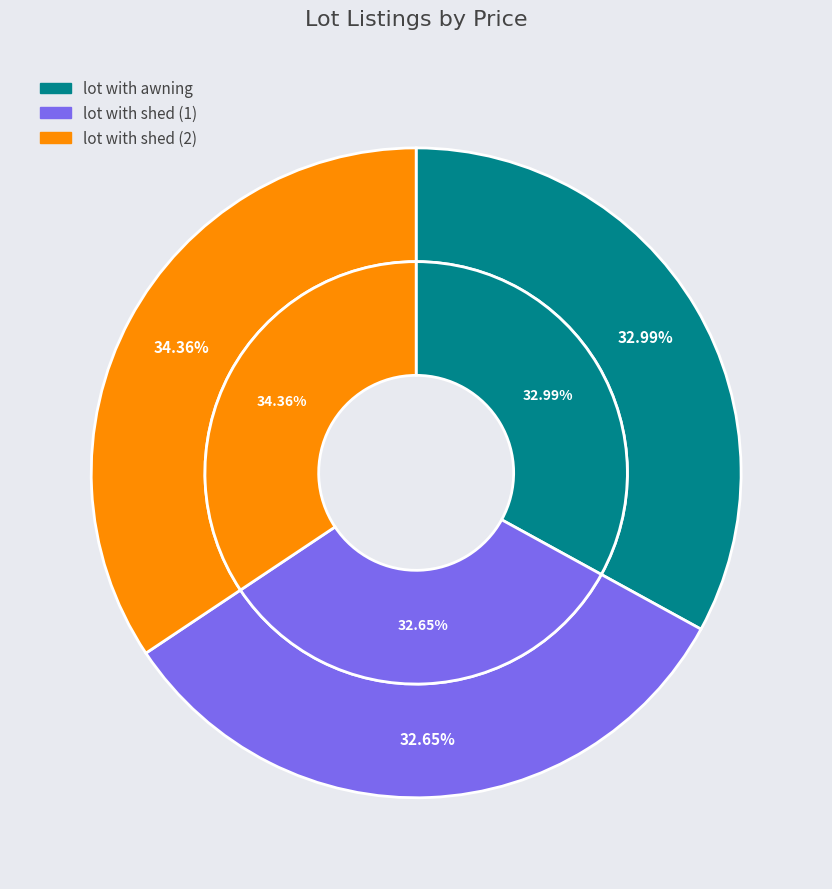

What is the largest slice in the pie chart?

lot with shed (2)